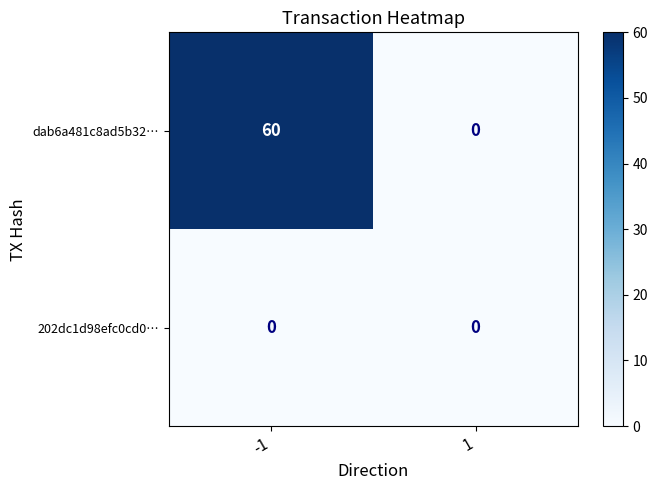

Which series has the largest range (max minus min)?

dab6a481c8ad5b32…